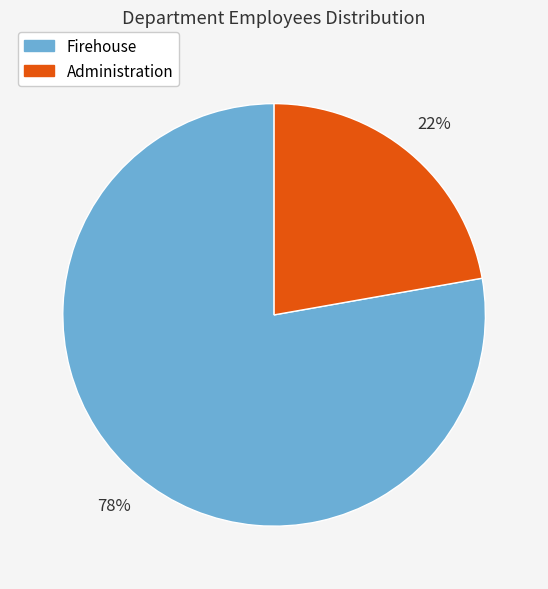

Is it true that Administration is 22% of the pie?

True